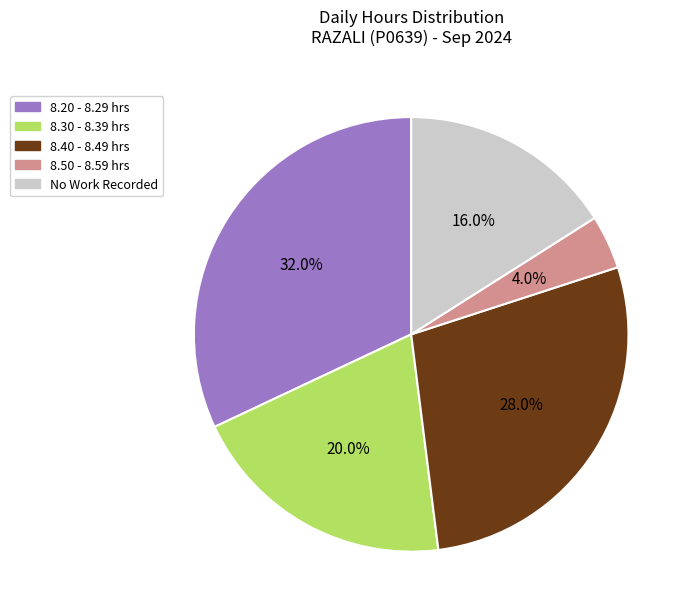

Approximately how many times larger is the value at No Work Recorded compared to 8.20 - 8.29 hrs?

0.5